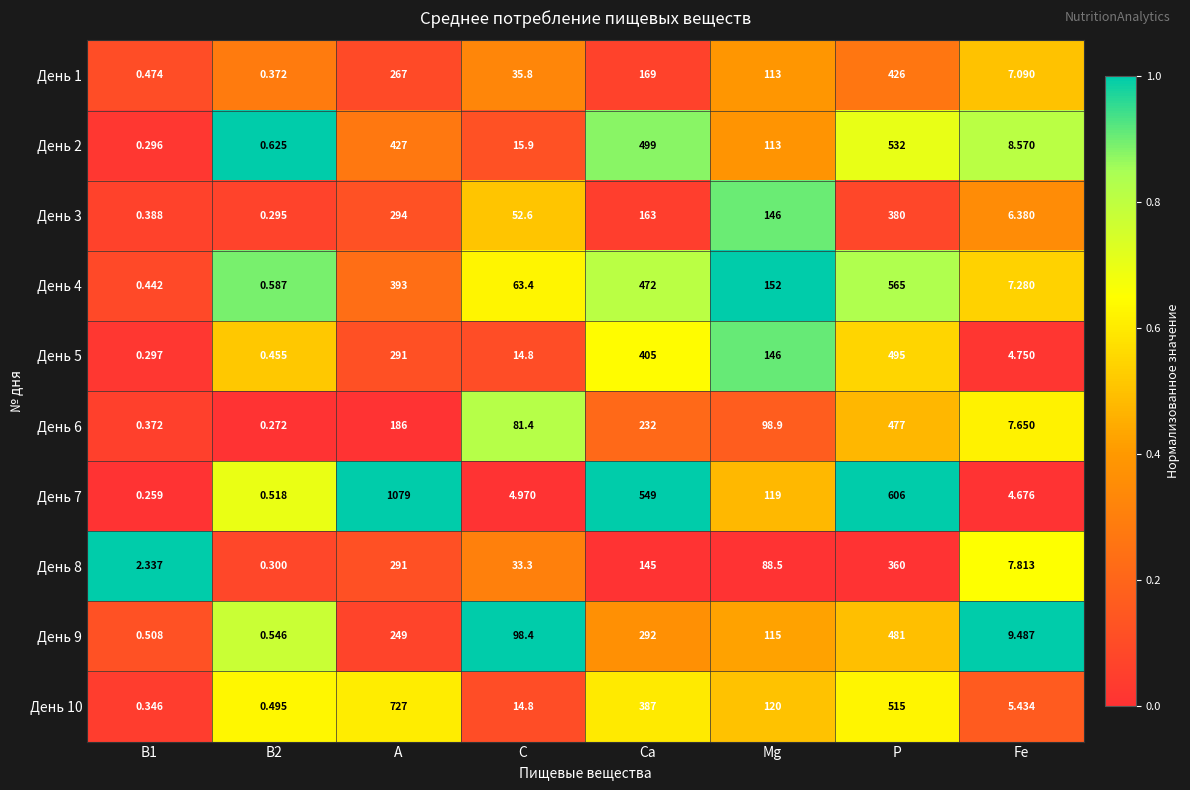

At which label is День 9 closest to 240?

A